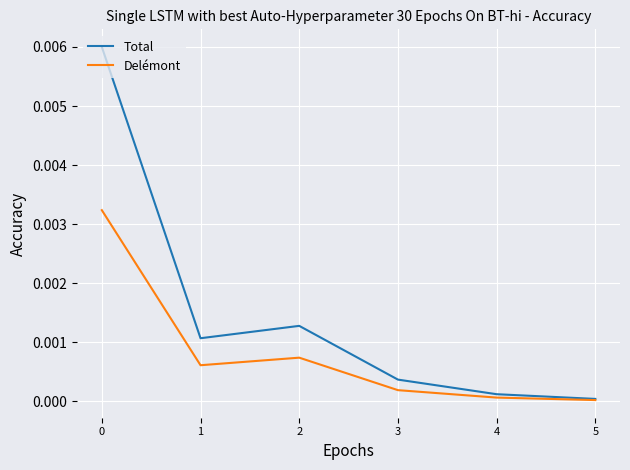

Rank the series at 0 from highest to lowest value.

Total, Delémont